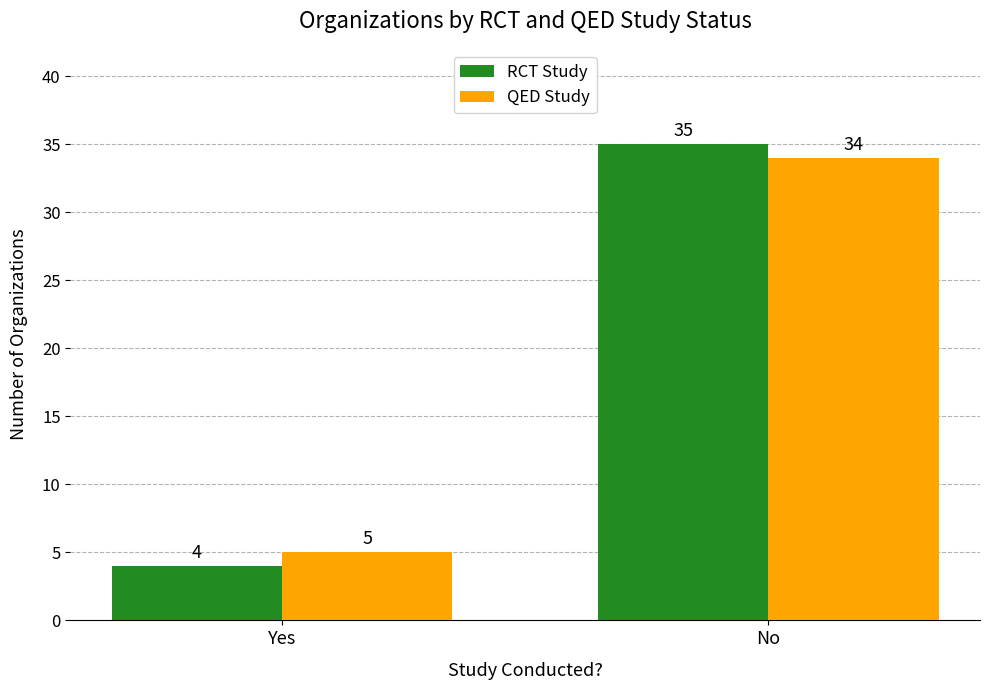

What is the label of the 1st bar from the left?

Yes